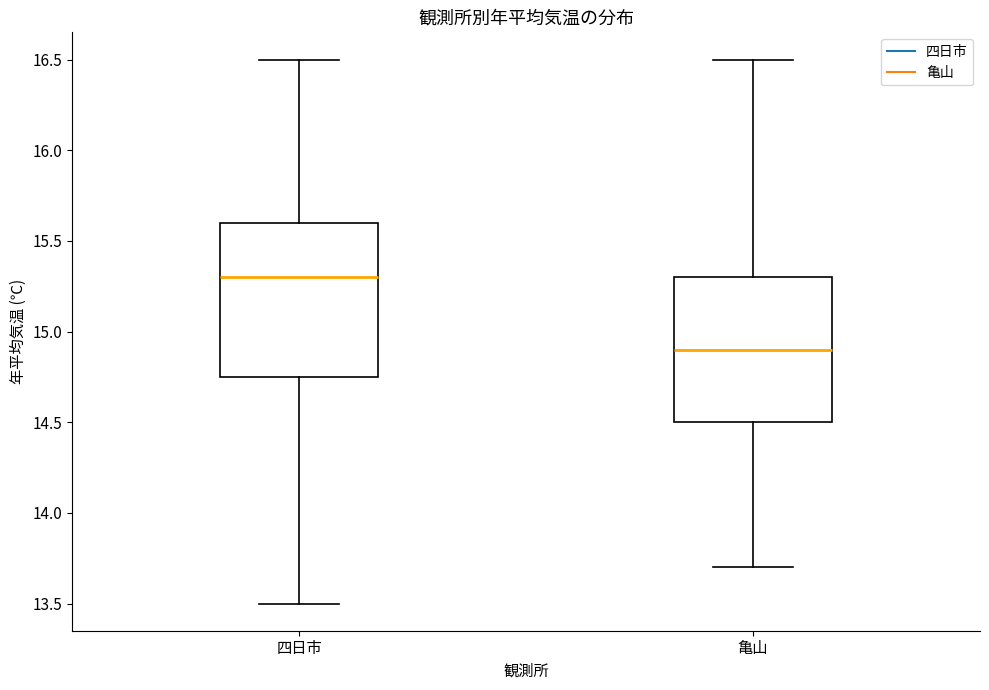

Which box's median line is the lowest?

亀山